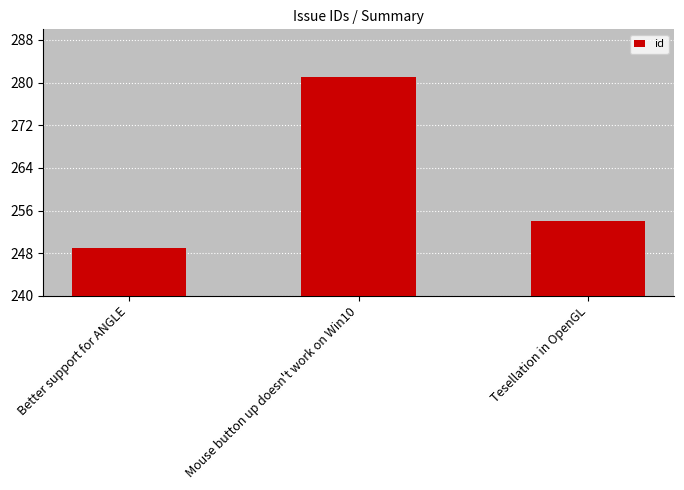

Reading left to right, what are all the values shown in this chart?

249	281	254